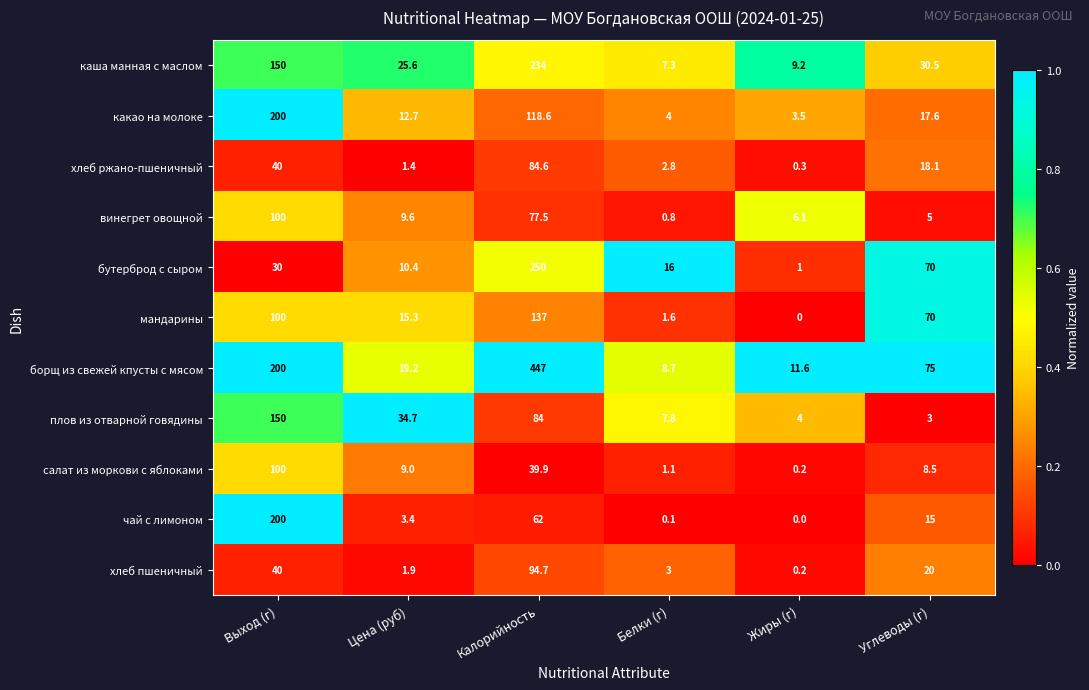

Rank the series at Белки (г) from highest to lowest value.

бутерброд с сыром, борщ из свежей кпусты с мясом, плов из отварной говядины, каша манная с маслом, какао на молоке, хлеб пшеничный, хлеб ржано-пшеничный, мандарины, салат из моркови с яблоками, винегрет овощной, чай с лимоном